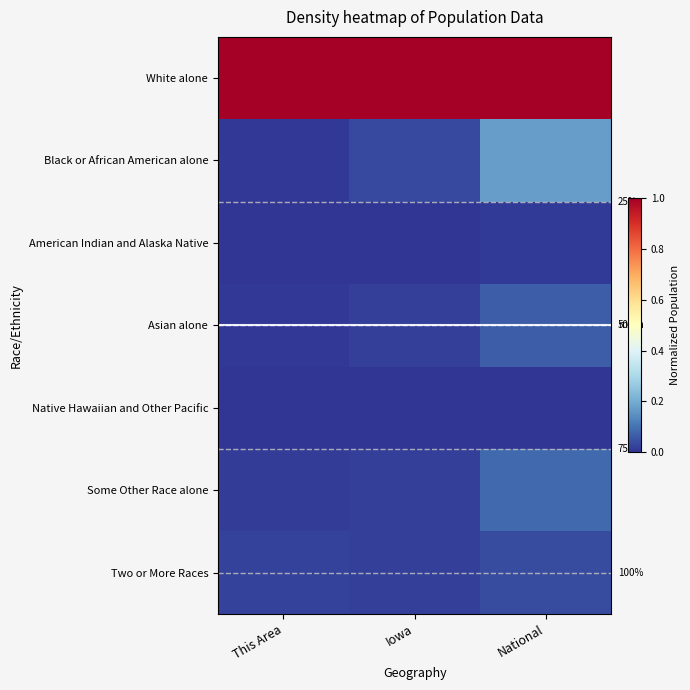

At This Area, list the series in order from largest to smallest.

White alone, Two or More Races, Some Other Race alone, Asian alone, Black or African American alone, American Indian and Alaska Native, Native Hawaiian and Other Pacific